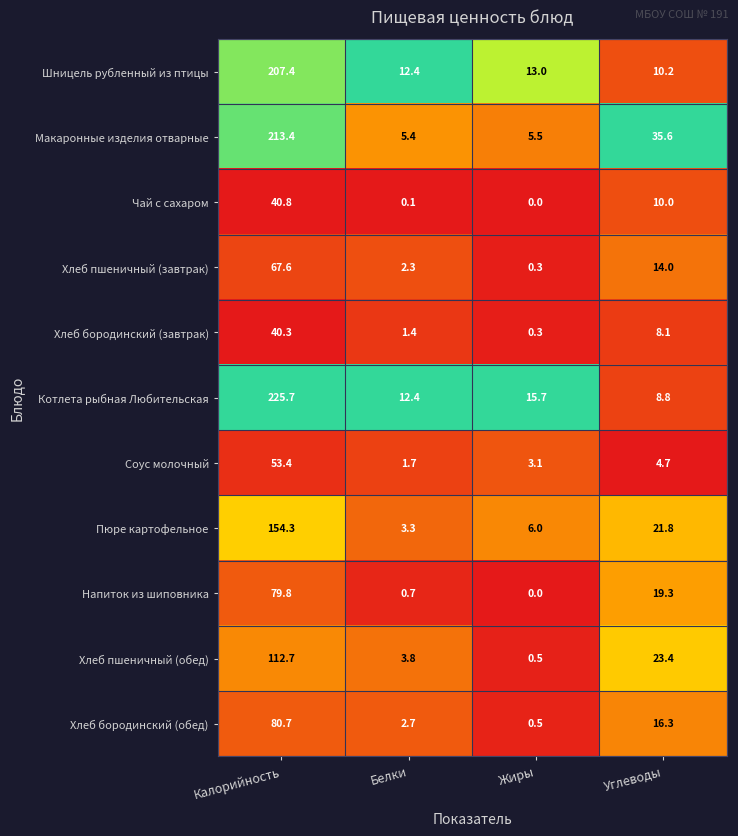

At which category is the sum across all series the highest?

Калорийность